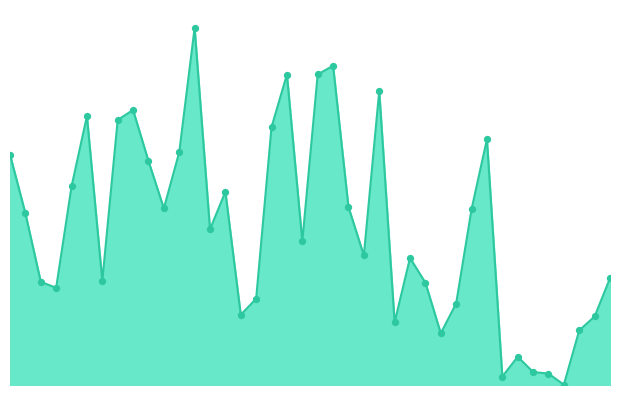

Is this an area chart (filled region under the line)?

Yes